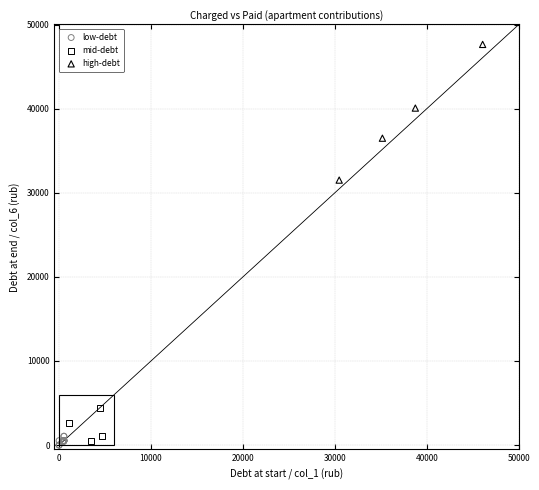

Which series has the widest spread of Y values?

high-debt